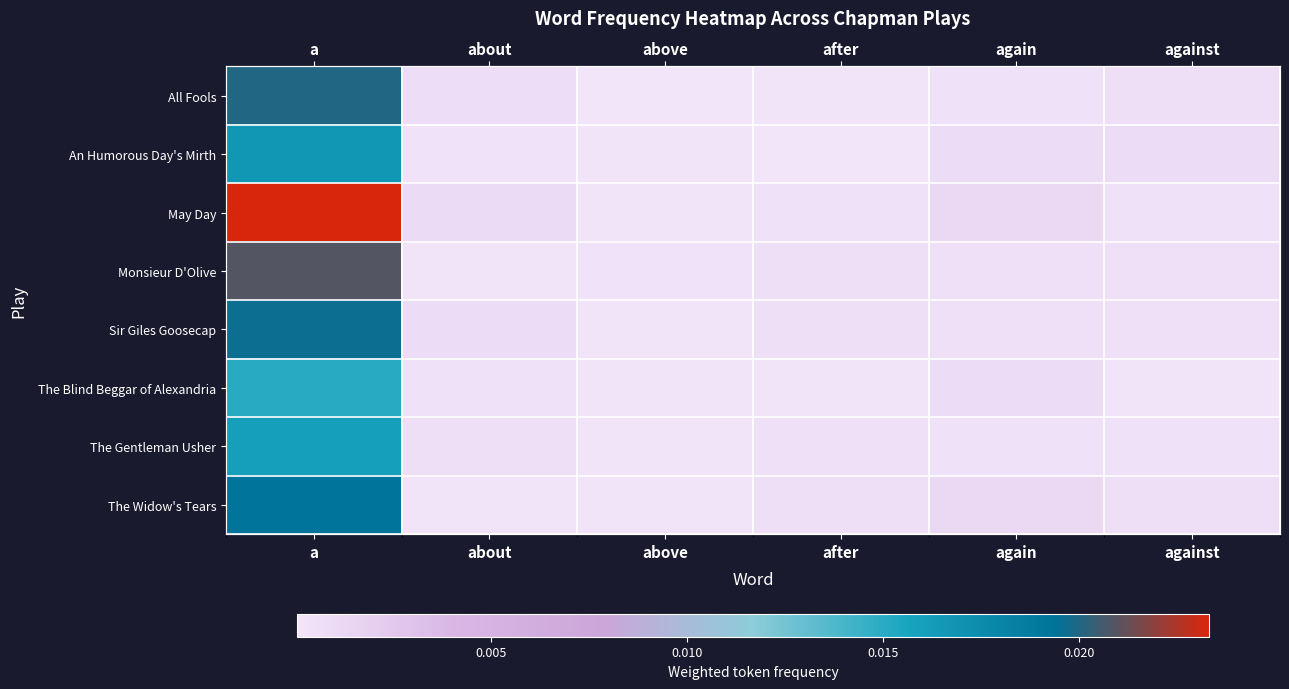

Between about and above, which series saw the biggest shift?

All Fools